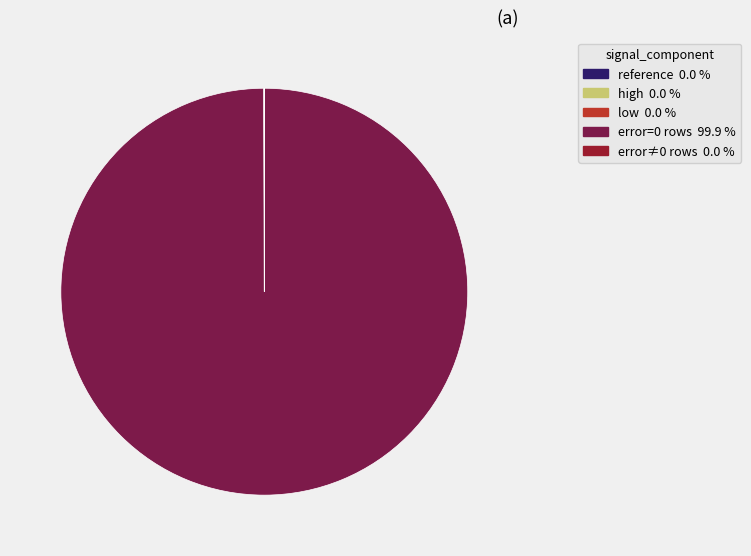

Is there a majority slice in this chart?

Yes